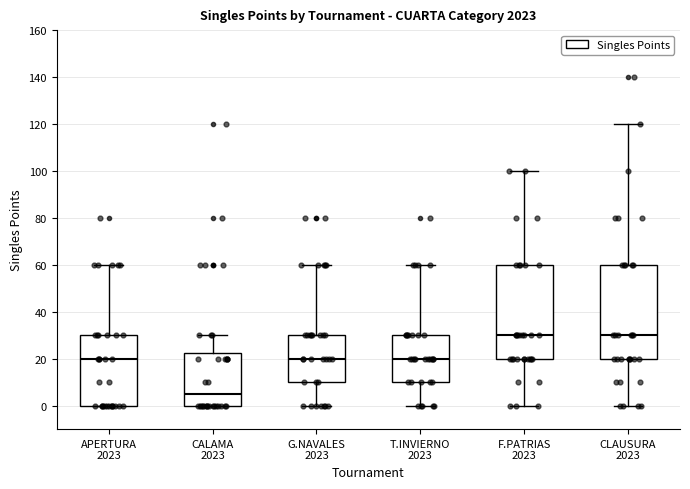

Reading left to right, read every box against the y-axis: the position of its median line, the range the box covers, and the ends of its whiskers. The values are not printed on the chart, so give them approximately, as read against the axis.

APERTURA 2023: median 20, box 0 to 30, whiskers 0 to 60
CALAMA 2023: median 6, box 0 to 22, whiskers 0 to 30
G.NAVALES 2023: median 20, box 10 to 30, whiskers 0 to 60
T.INVIERNO 2023: median 20, box 10 to 30, whiskers 0 to 60
F.PATRIAS 2023: median 30, box 20 to 60, whiskers 0 to 100
CLAUSURA 2023: median 30, box 20 to 60, whiskers 0 to 120